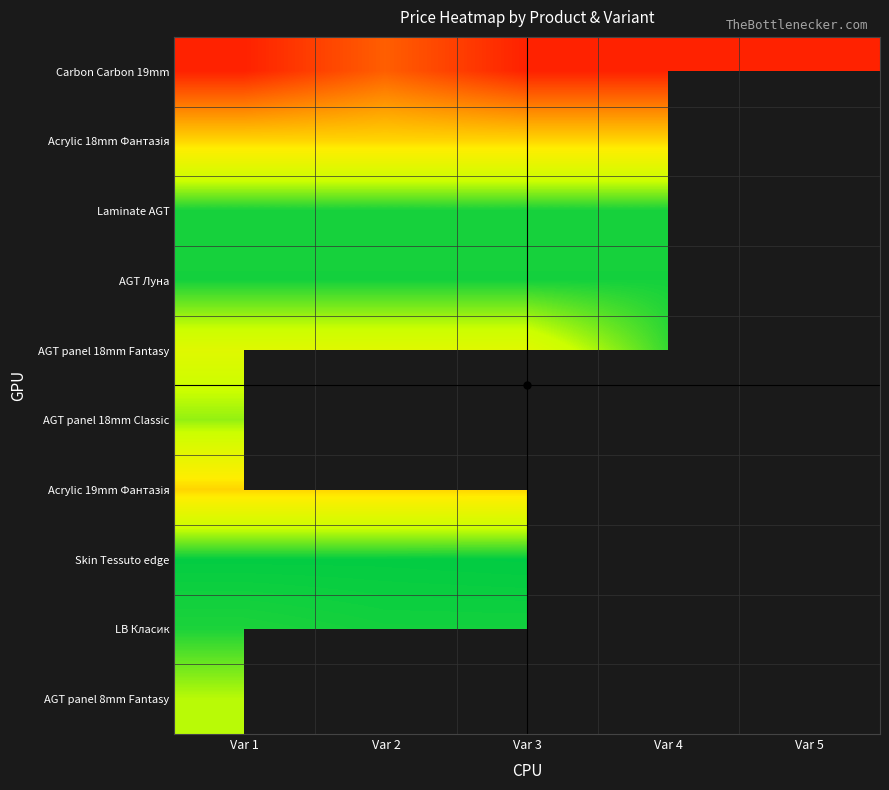

Count the number of categories in the chart.

5